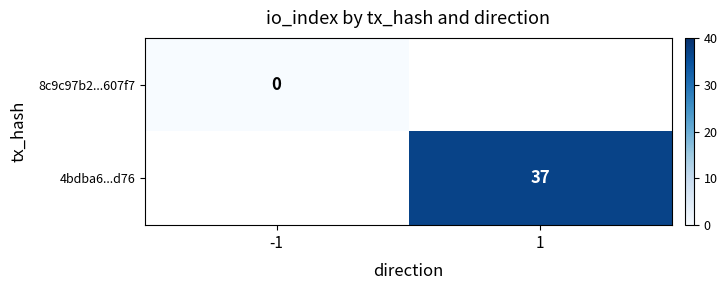

Which series has the largest range (max minus min)?

8c9c97b2...607f7